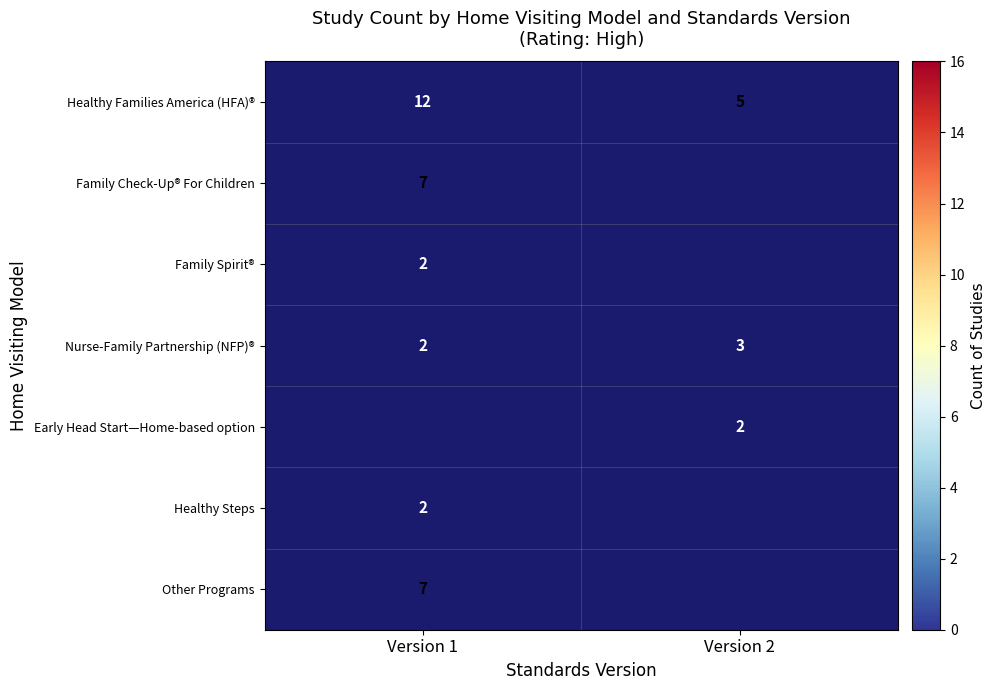

List the labels in order of Nurse-Family Partnership (NFP)® value, largest first.

Version 2, Version 1